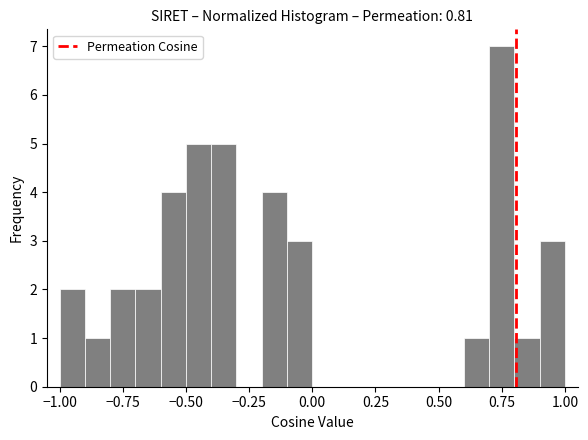

Read against the x-axis, roughly where is the centre of the tallest bar?

0.75